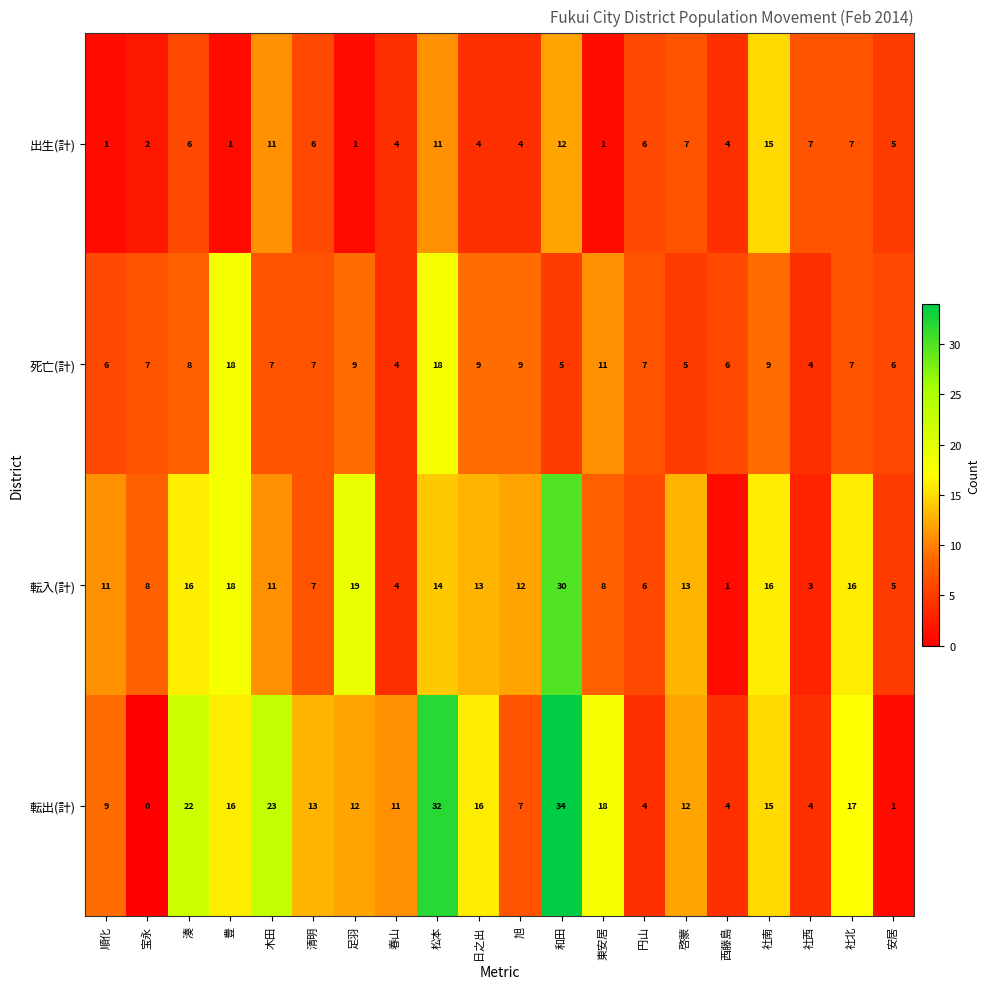

Which series has the widest spread of values?

転出(計)